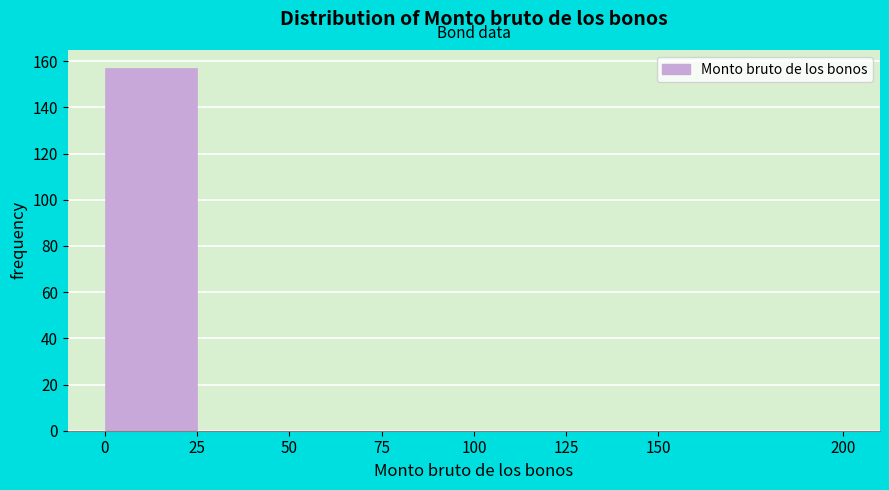

What is the height of the bar covering 0 to 25 on the x-axis? The values are not printed on the chart, so give them approximately, as read against the axis.

158